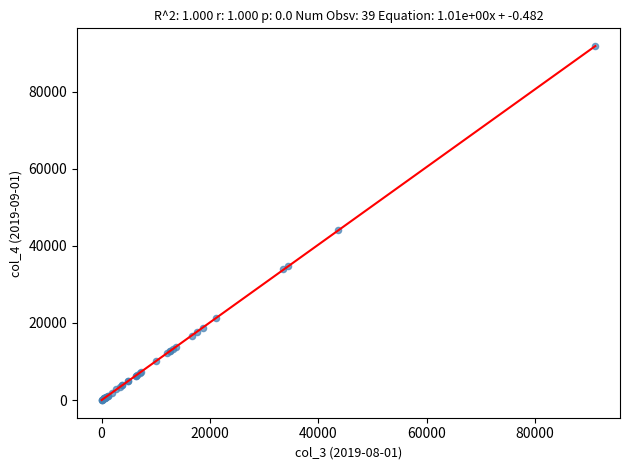

What Y value in the scatter plot is closest to 45888?

44056